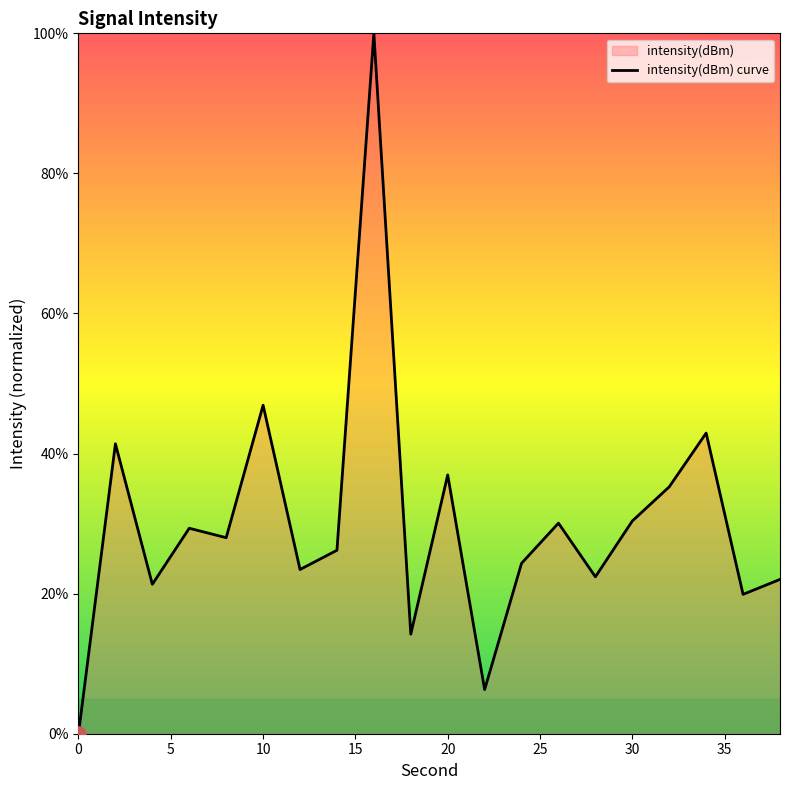

What is the maximum value shown in the chart?

100.0